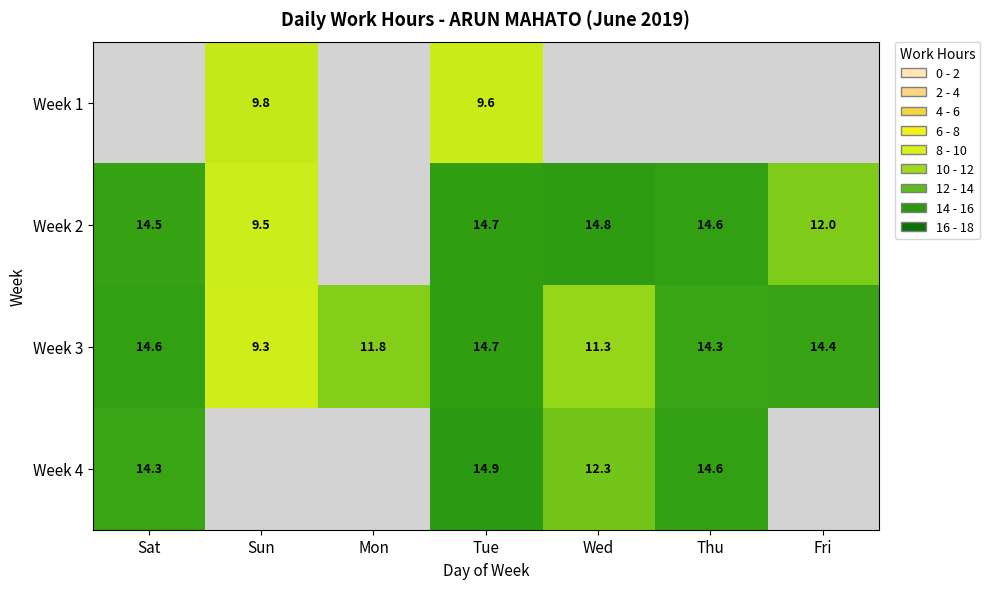

How many values in the Week 3 series exceed 14?

4